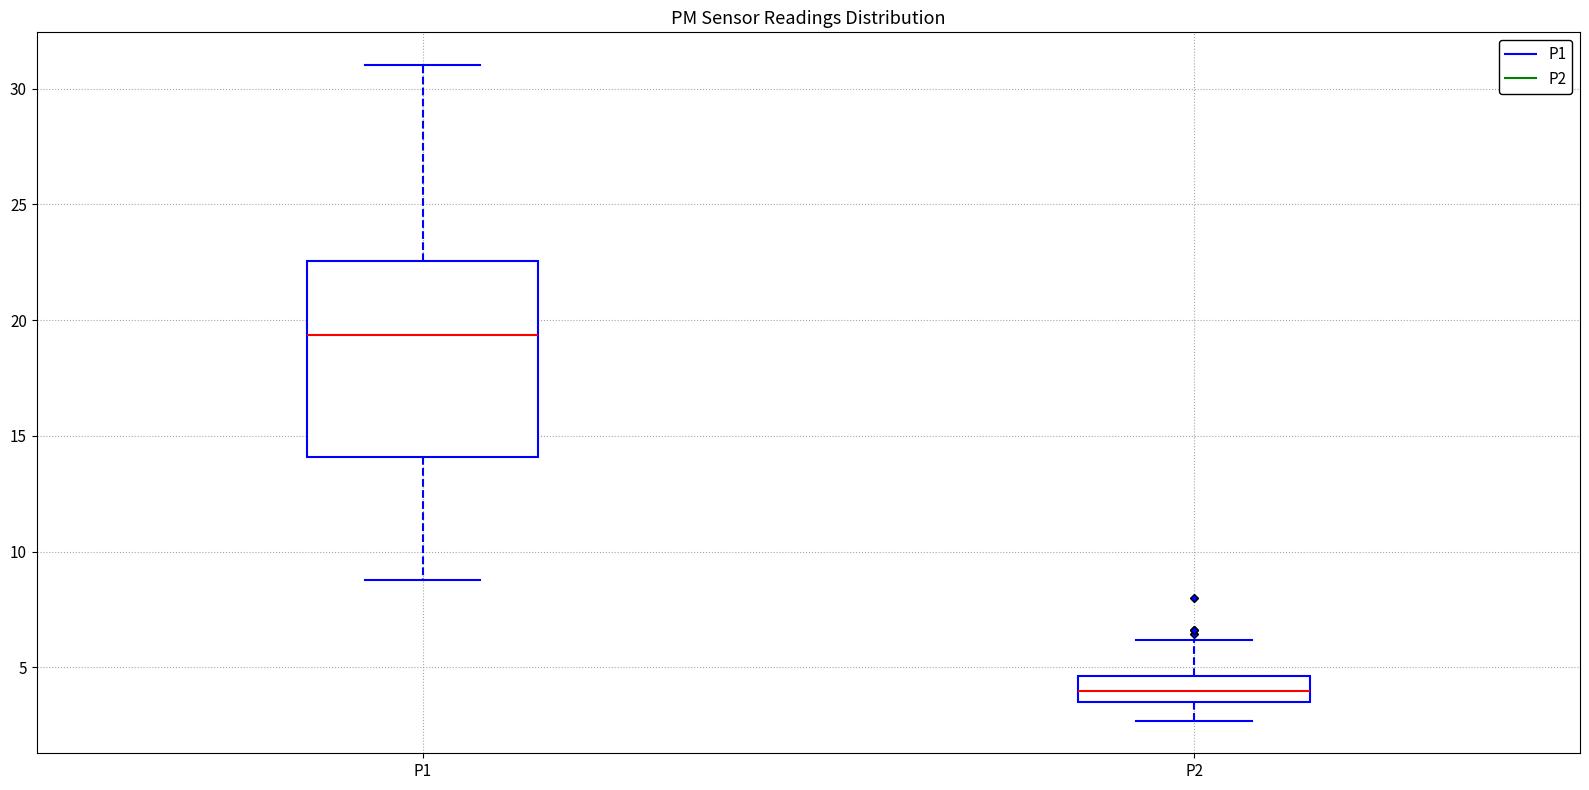

Reading left to right, read every box against the y-axis: the position of its median line, the range the box covers, and the ends of its whiskers. The values are not printed on the chart, so give them approximately, as read against the axis.

P1: median 19.5, box 14.0 to 22.5, whiskers 9.0 to 31.0
P2: median 4.0, box 3.5 to 4.5, whiskers 2.5 to 6.0